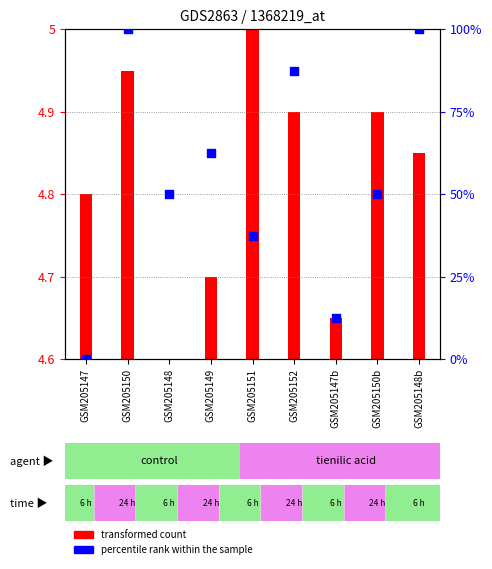

What is the ratio of the value at GSM205150b to the value at GSM205150?

0.5